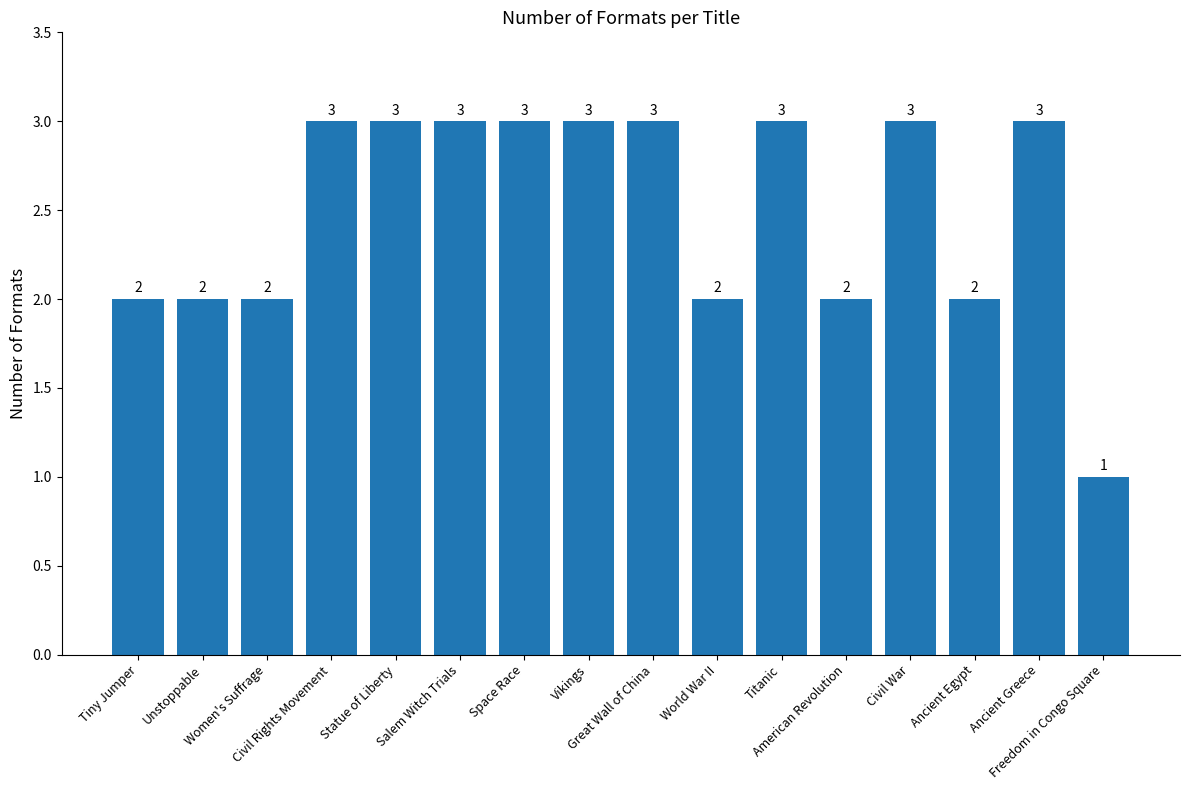

Does the chart contain stacked bars?

No